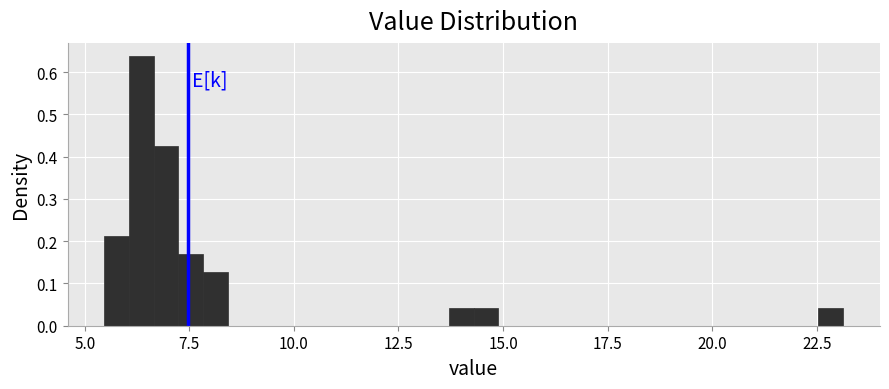

Read against the x-axis, roughly where is the centre of the tallest bar?

6.5